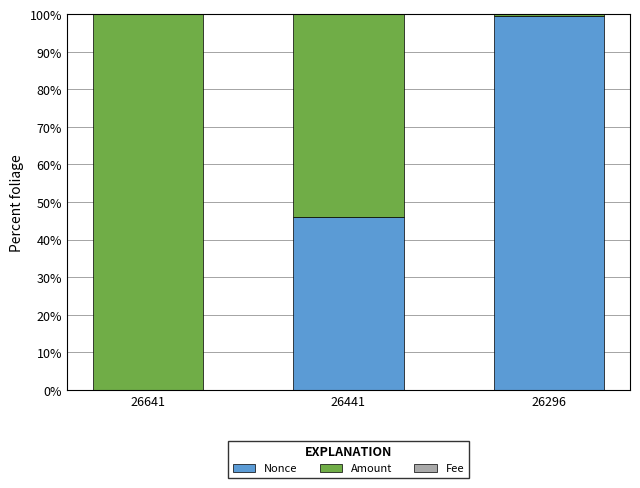

At which label is Nonce closest to 49?

26441